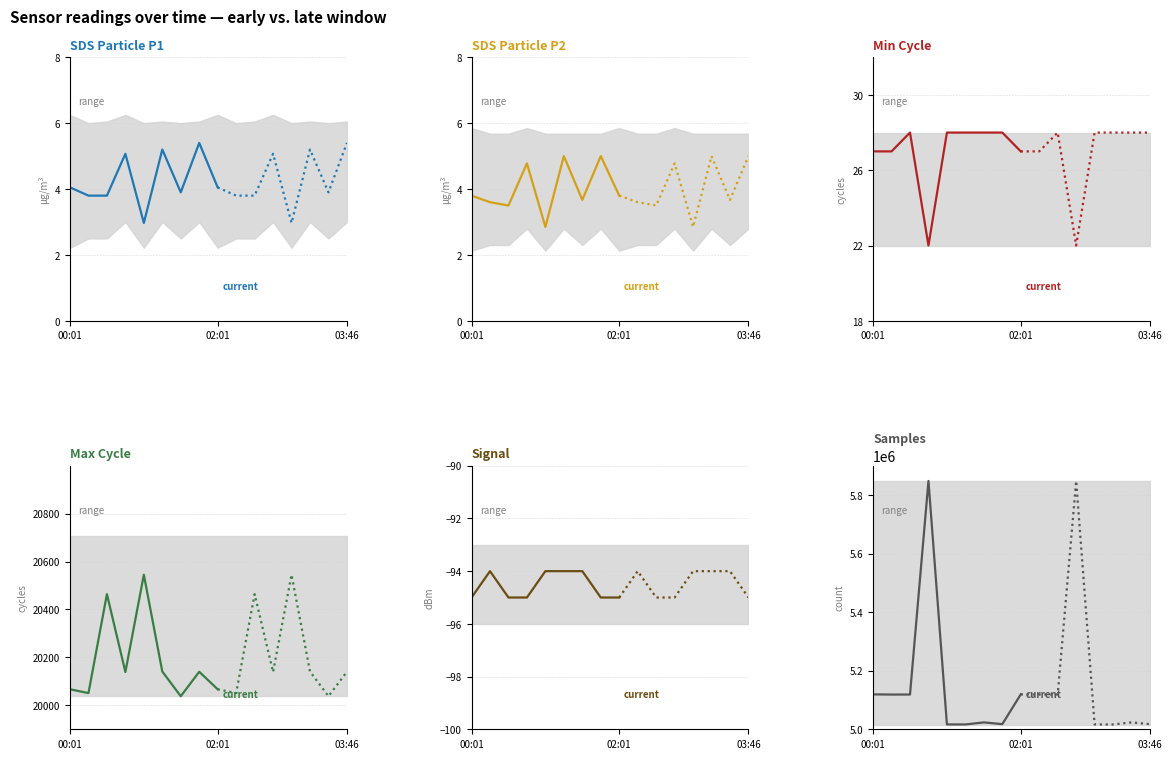

True or false: there are more than 2 points higher than both neighbors.

False